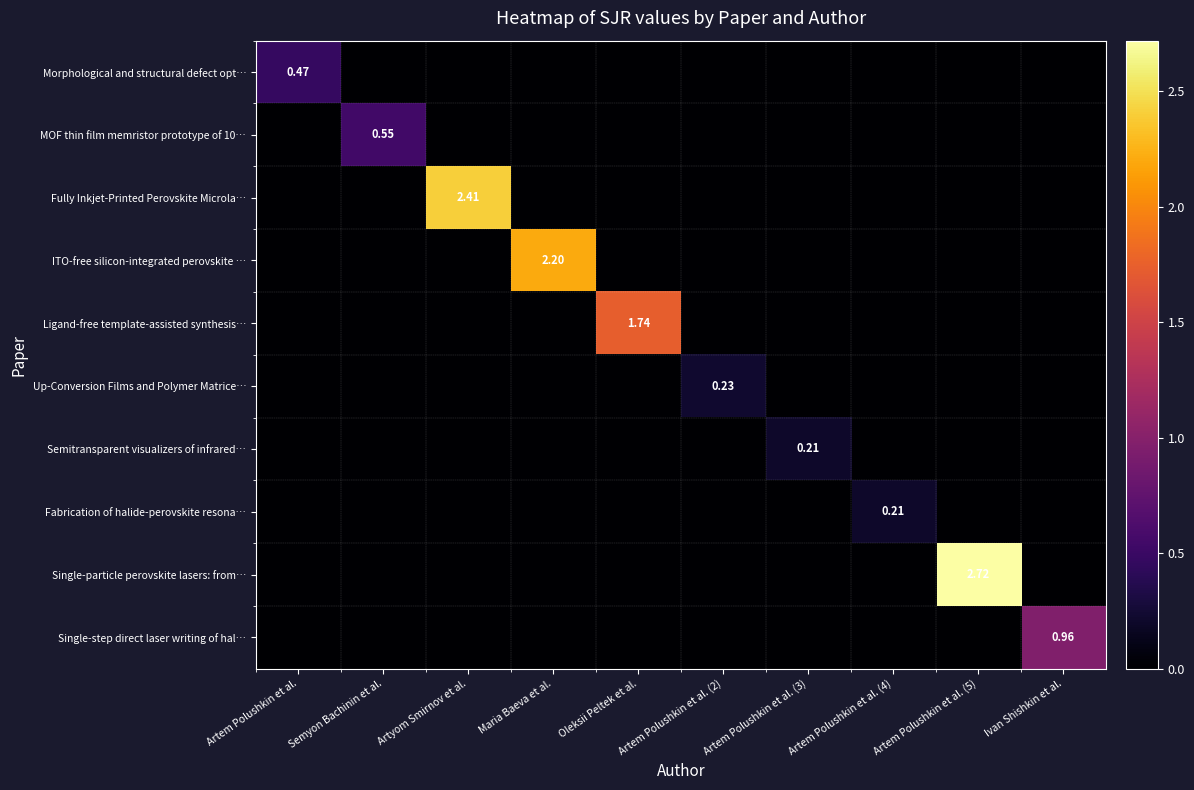

The Ligand-free template-assisted synthesis… series shows 0.0 at Artyom Smirnov et al.. True or false?

True